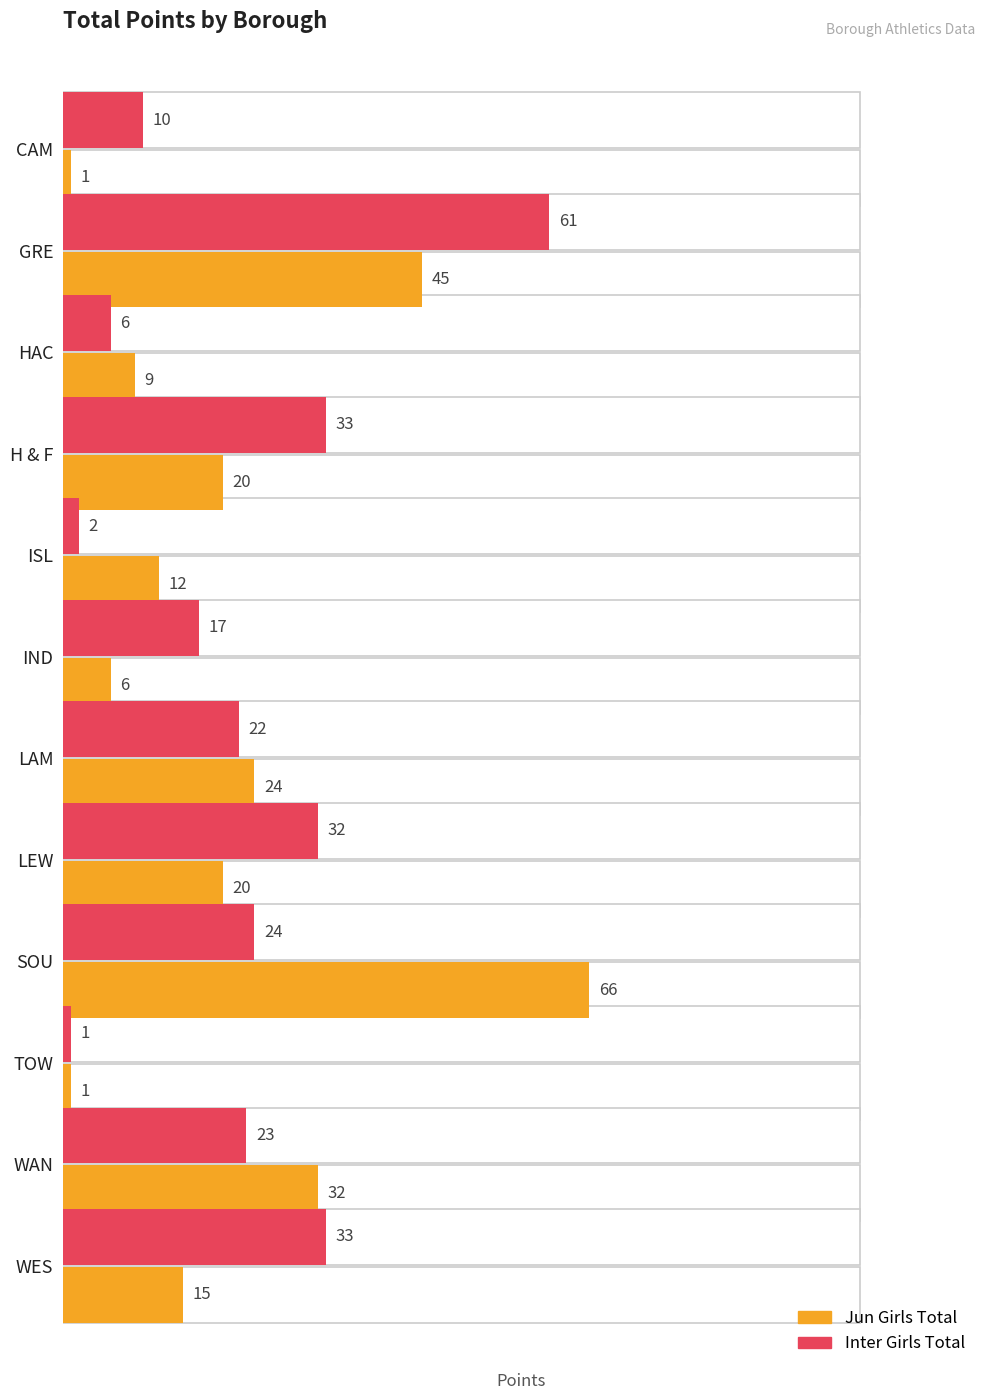

Between LEW and HAC, which is larger?

LEW